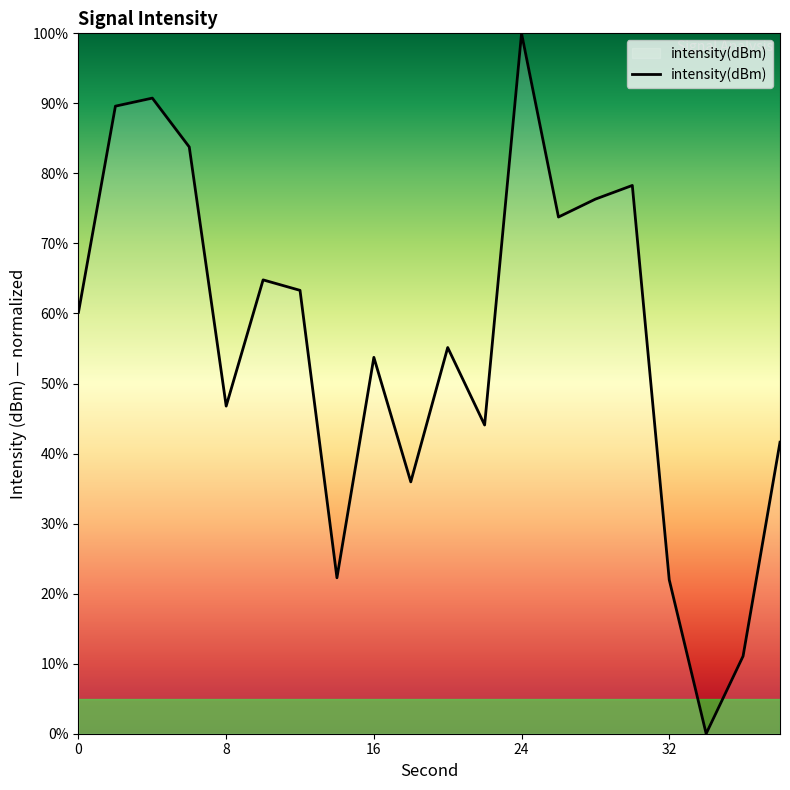

What is the difference between the maximum and minimum values?

100.0